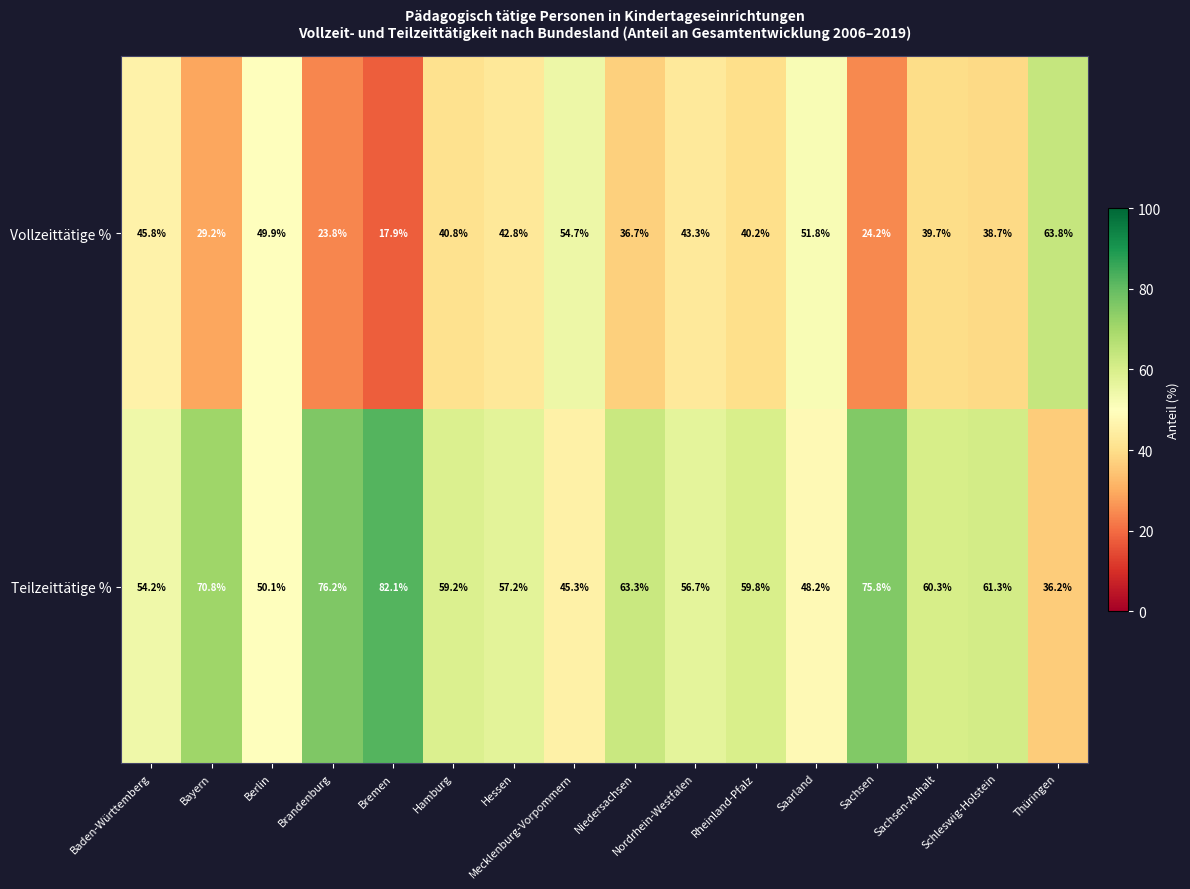

What is the difference between the maximum and minimum values in the Vollzeittätige % series?

45.9